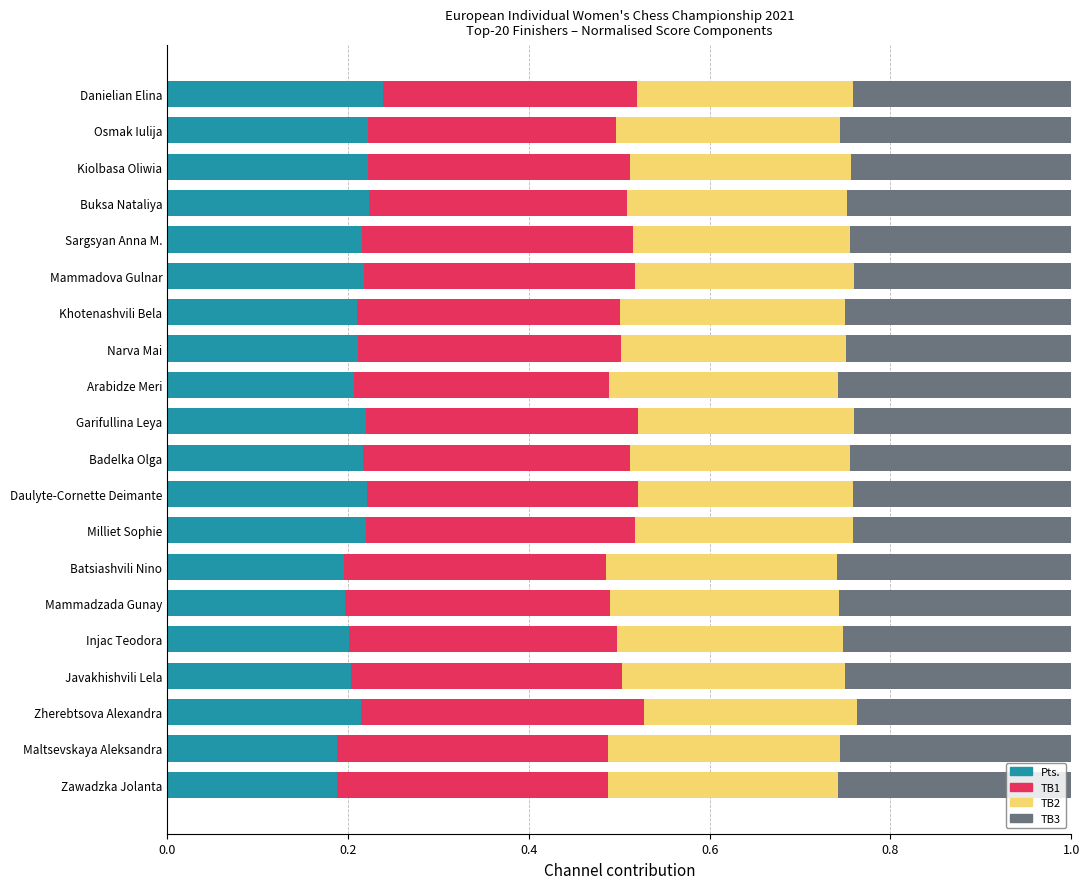

The Pts. series shows 0.2 at Maltsevskaya Aleksandra. True or false?

True